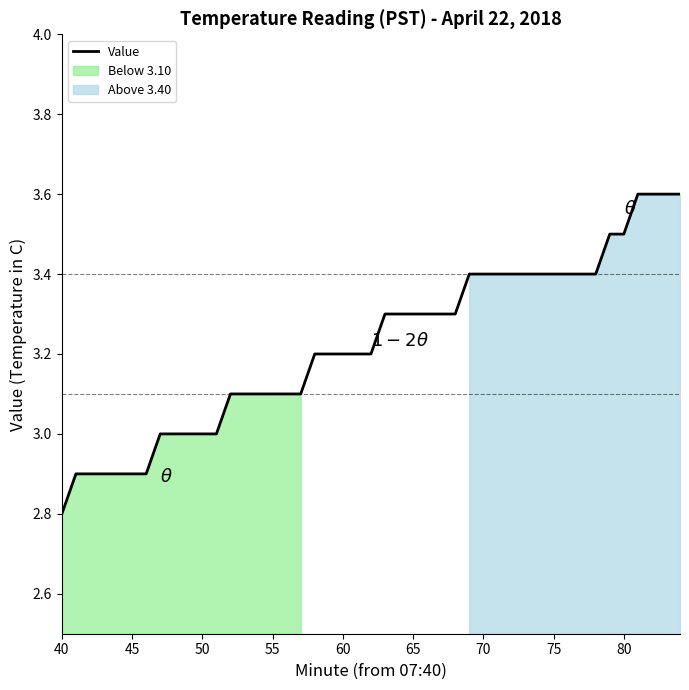

What is the smallest value displayed?

2.8